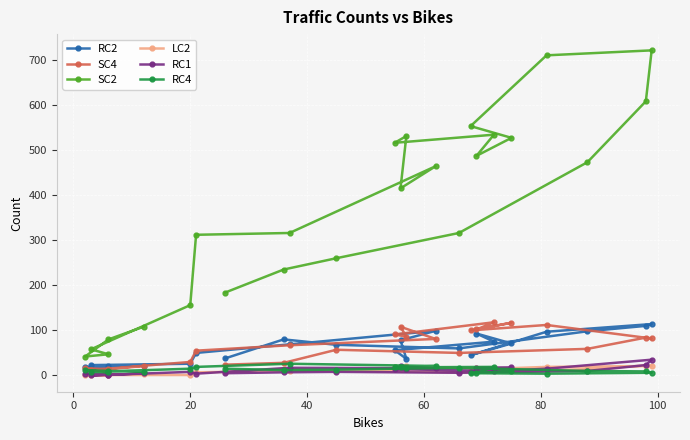

How many distinct data groups are displayed?

6